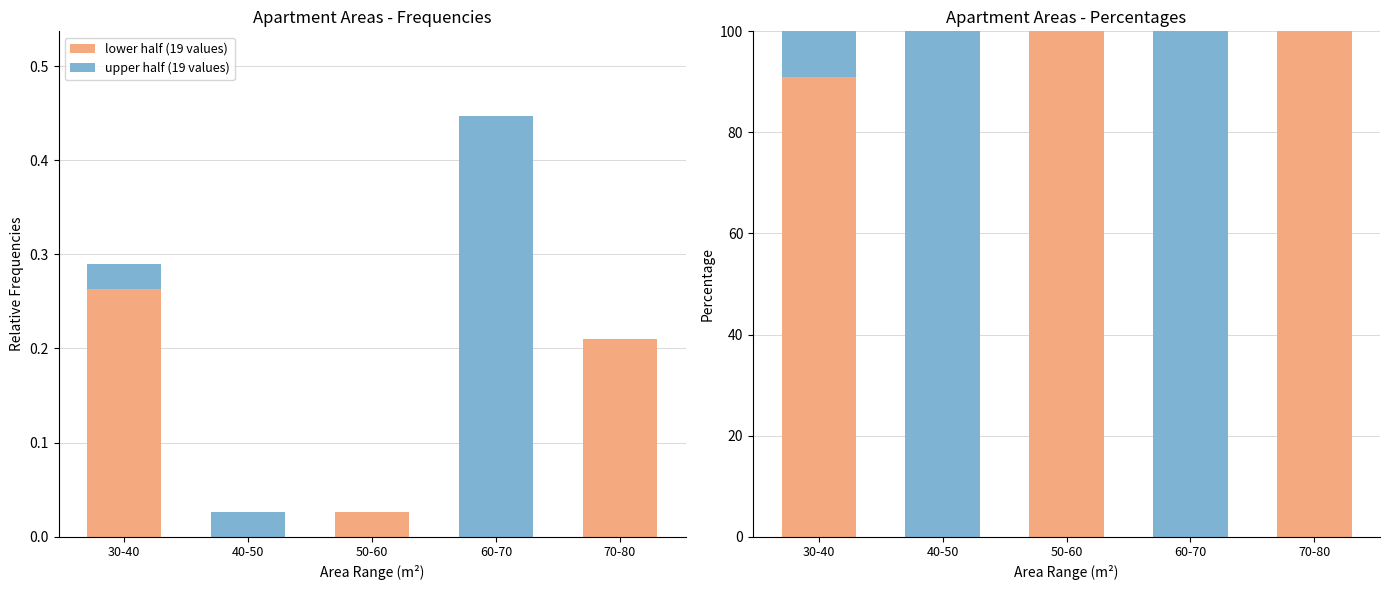

What is the difference between the highest and lowest values at 40-50?

100.0